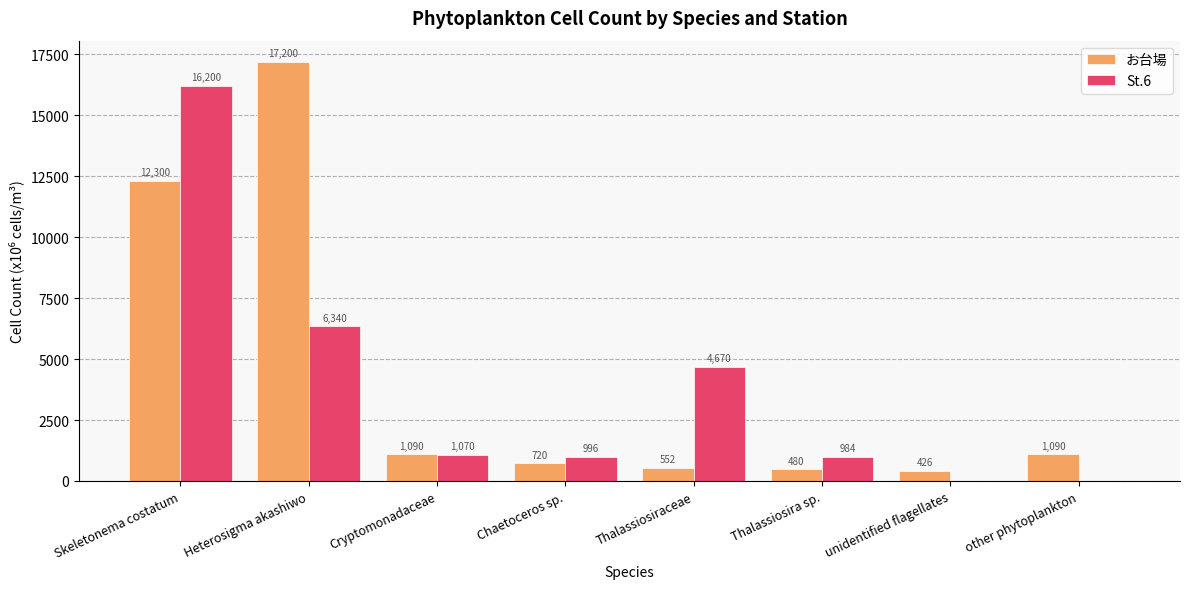

How many positive values does the St.6 series have?

6